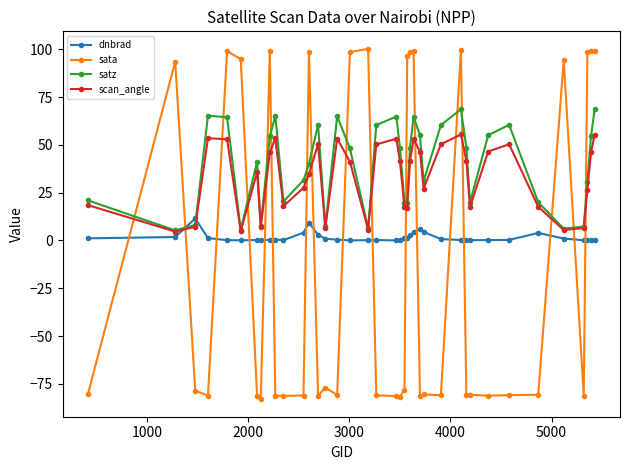

How many lines are shown in the chart?

4